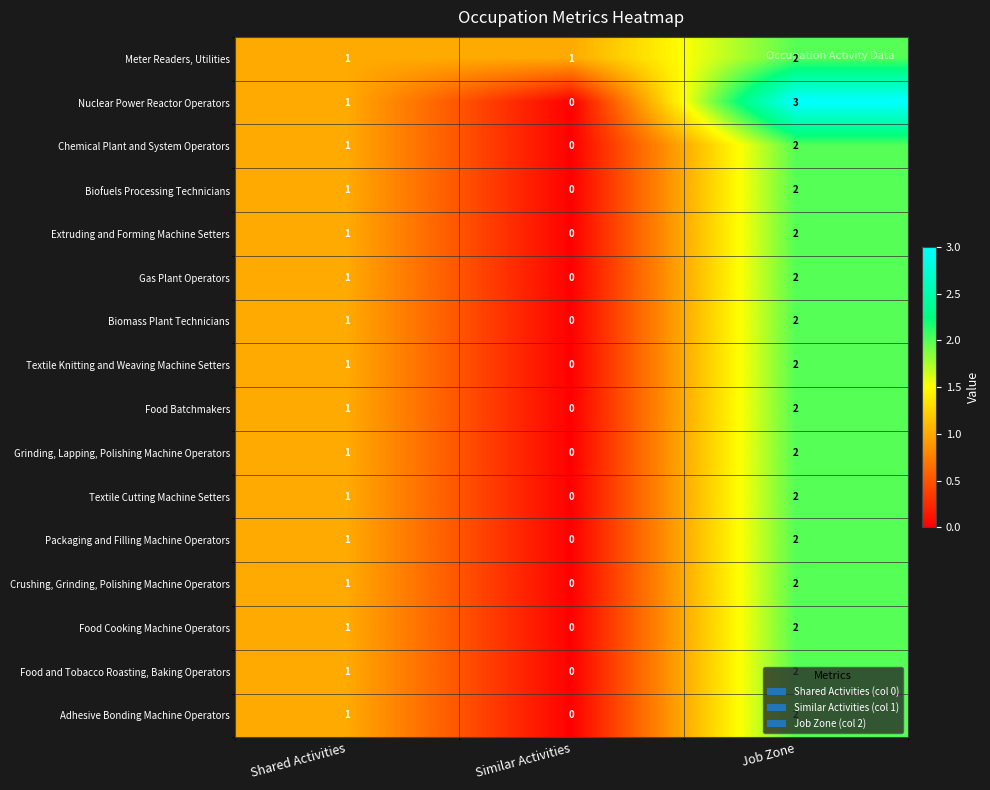

True or false: Packaging and Filling Machine Operators has a value of 2 at Job Zone.

True